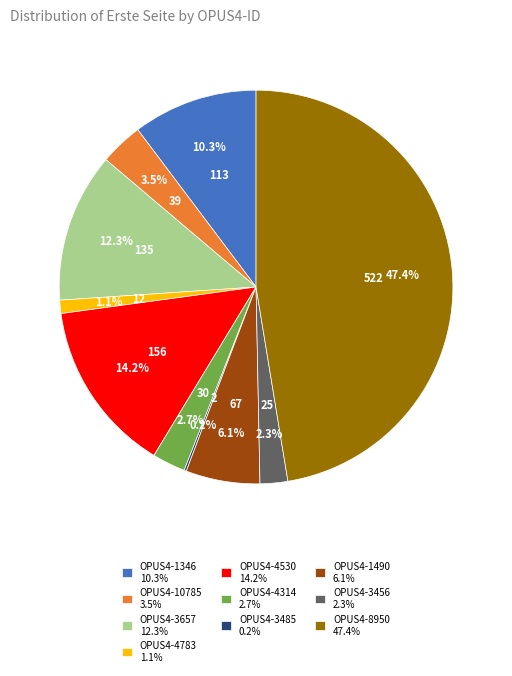

Approximately how many times larger is the value at OPUS4-1346 10.3% compared to OPUS4-4314 2.7%?

3.8